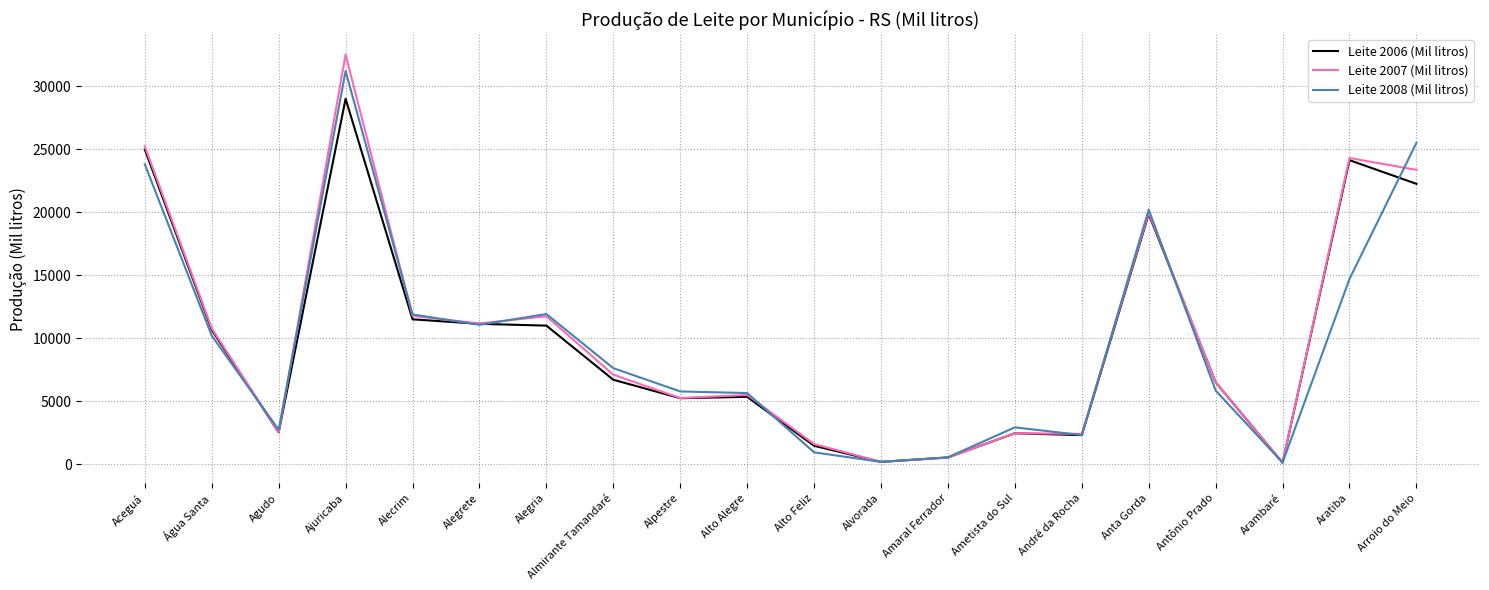

Which series has the largest total across all categories?

Leite 2007 (Mil litros)